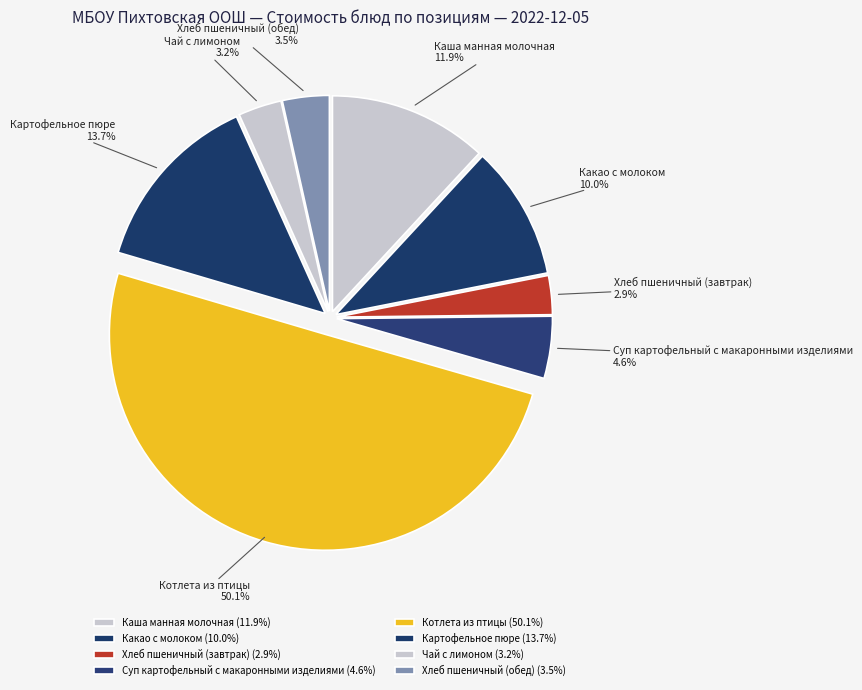

Which has a higher value, Чай с лимоном or Каша манная молочная?

Каша манная молочная